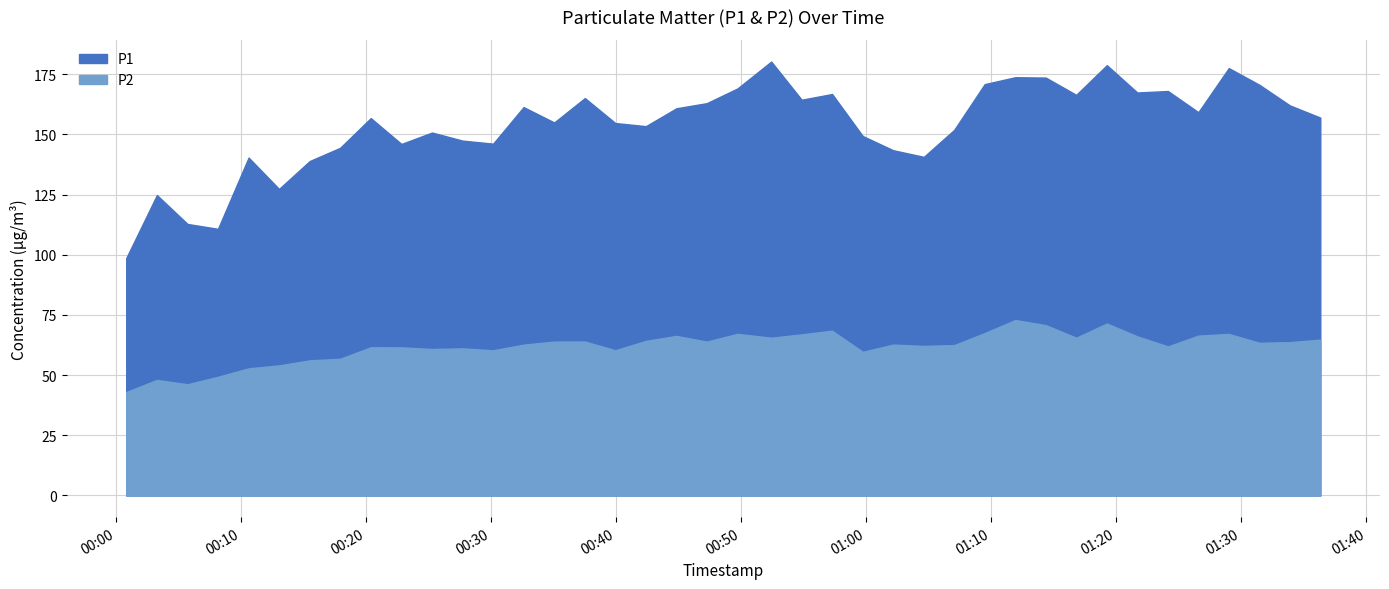

What is the sum of the P2 values at 17 and 11?

125.3